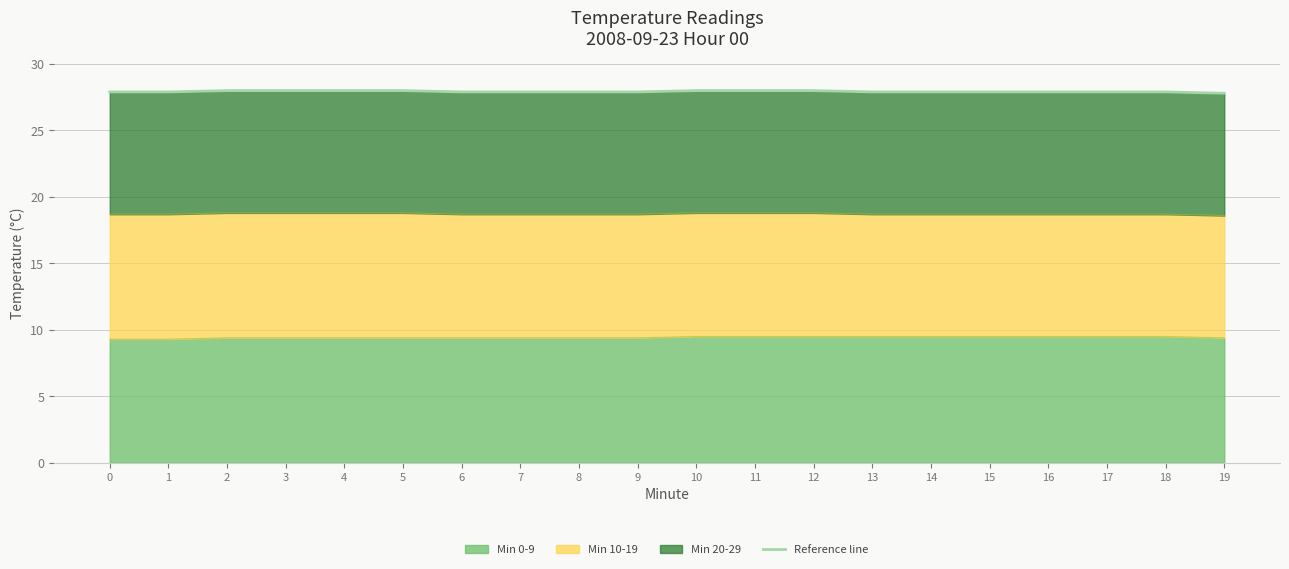

What is the difference between the values at 1 and 10?

0.1